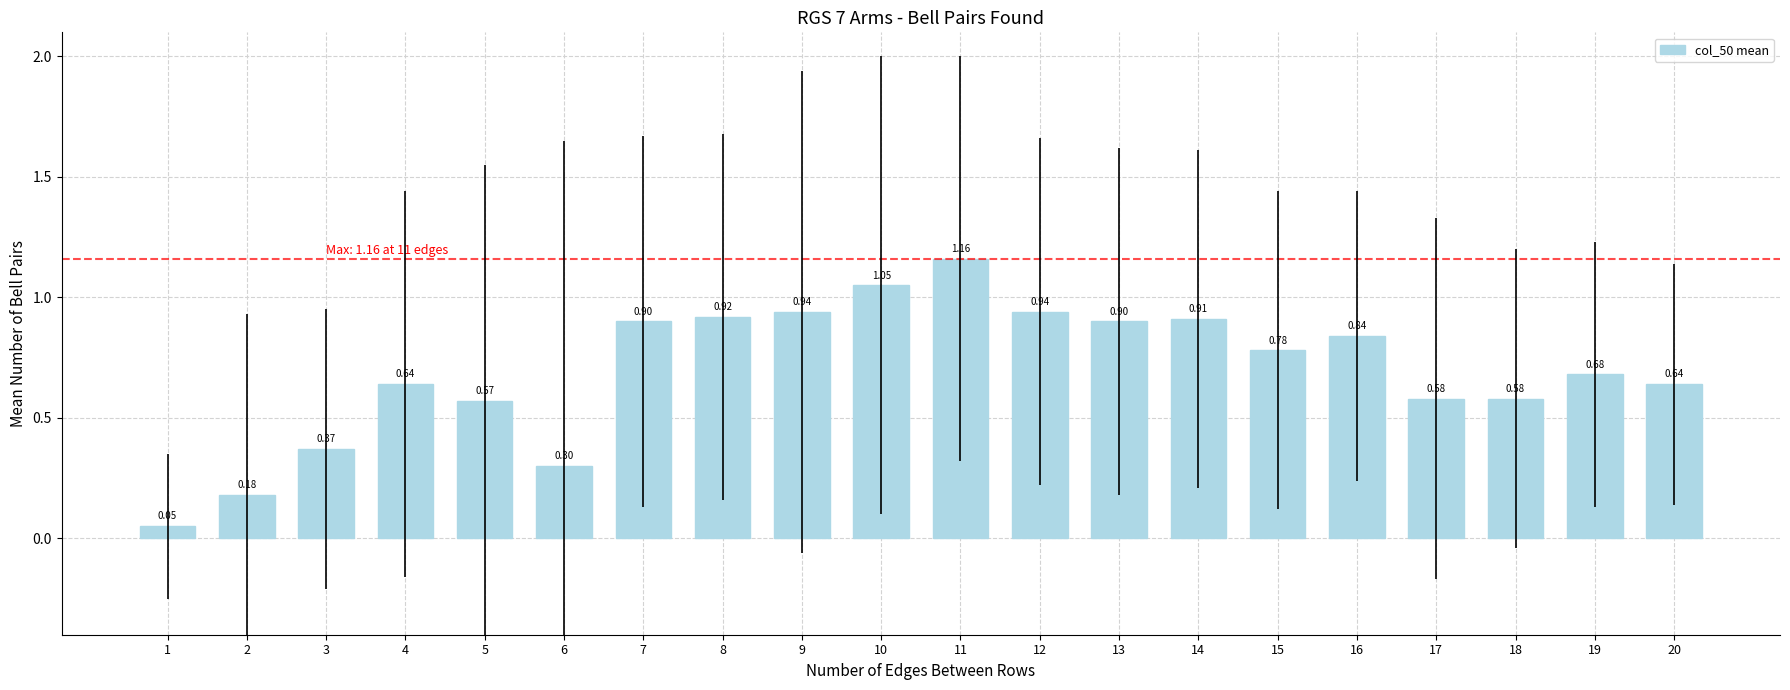

What is the value of the 6th bar from the left?

0.3